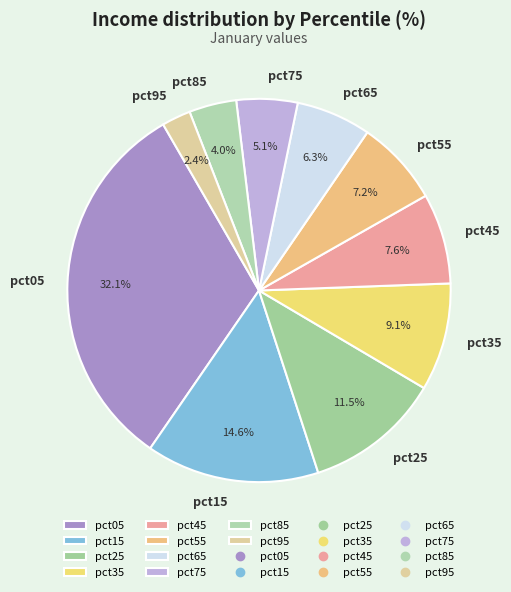

Between pct75 and pct95, which is larger?

pct75